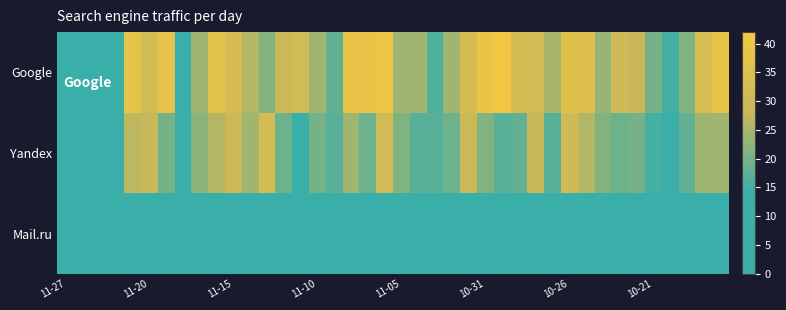

List the series in order of their peak value, highest first.

Google, Yandex, Mail.ru